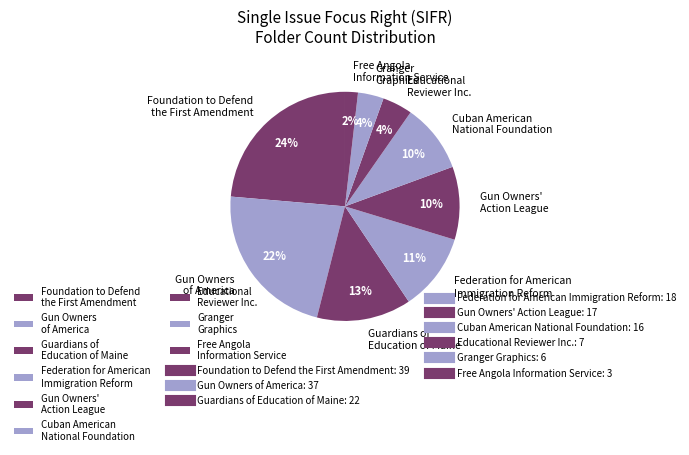

What percentage is the Federation for American Immigration Reform slice, to the nearest percent?

11%